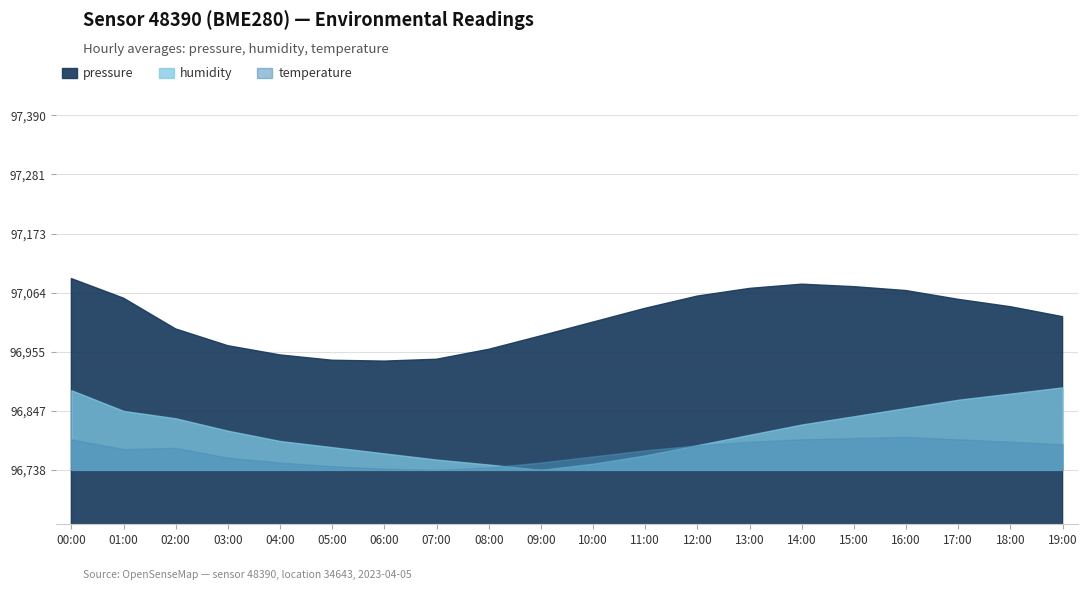

What position from the right is 02:00?

18